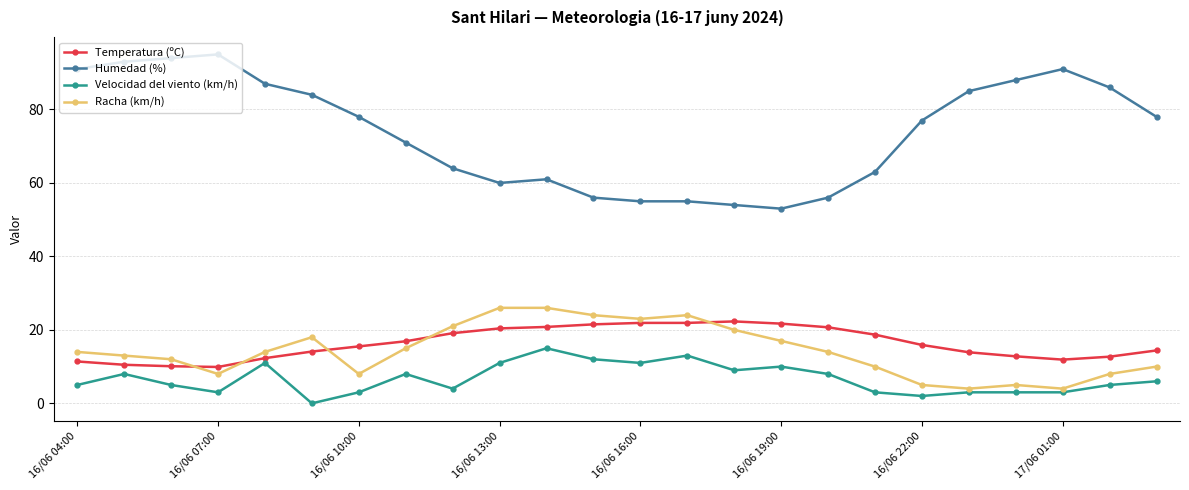

What is the difference between the maximum and minimum values in the Temperatura (ºC) series?

12.4